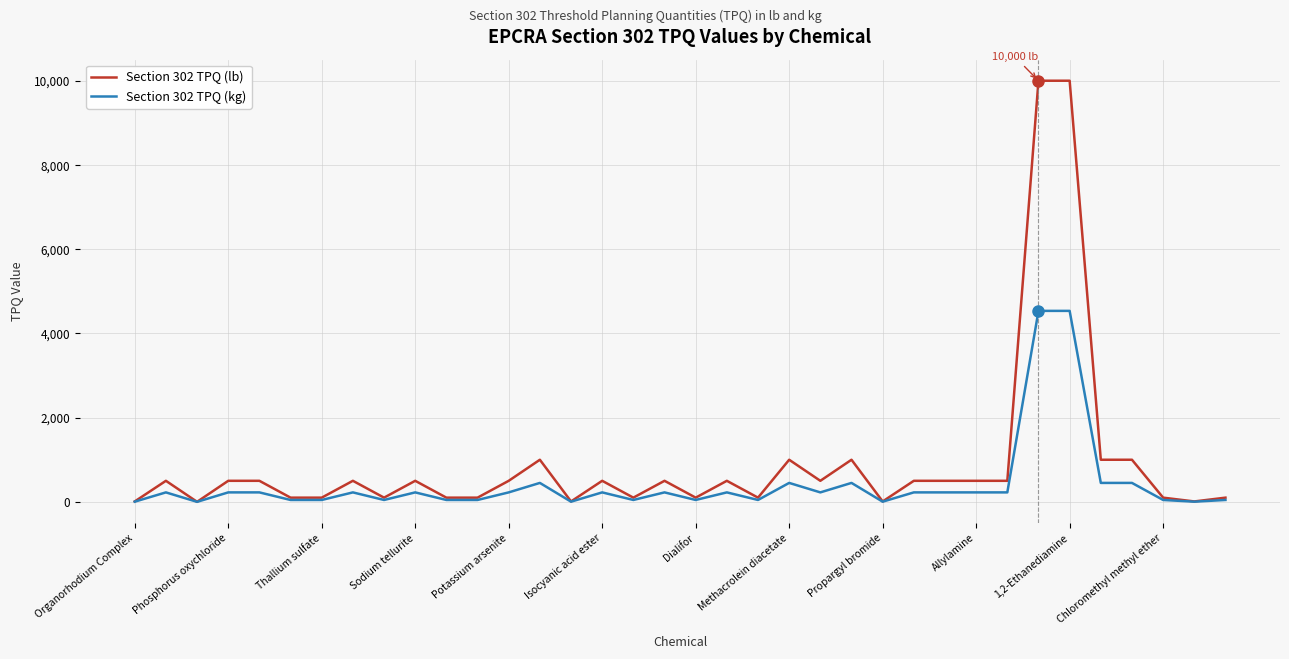

Rank the series by their maximum value, from highest to lowest.

Section 302 TPQ (lb), Section 302 TPQ (kg)